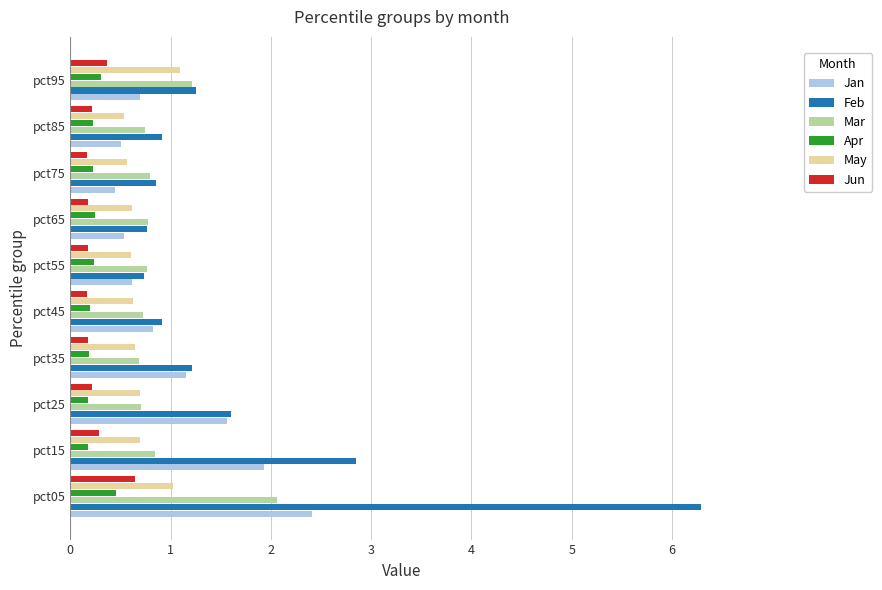

What are all the series names shown in the legend?

Jan, Feb, Mar, Apr, May, Jun